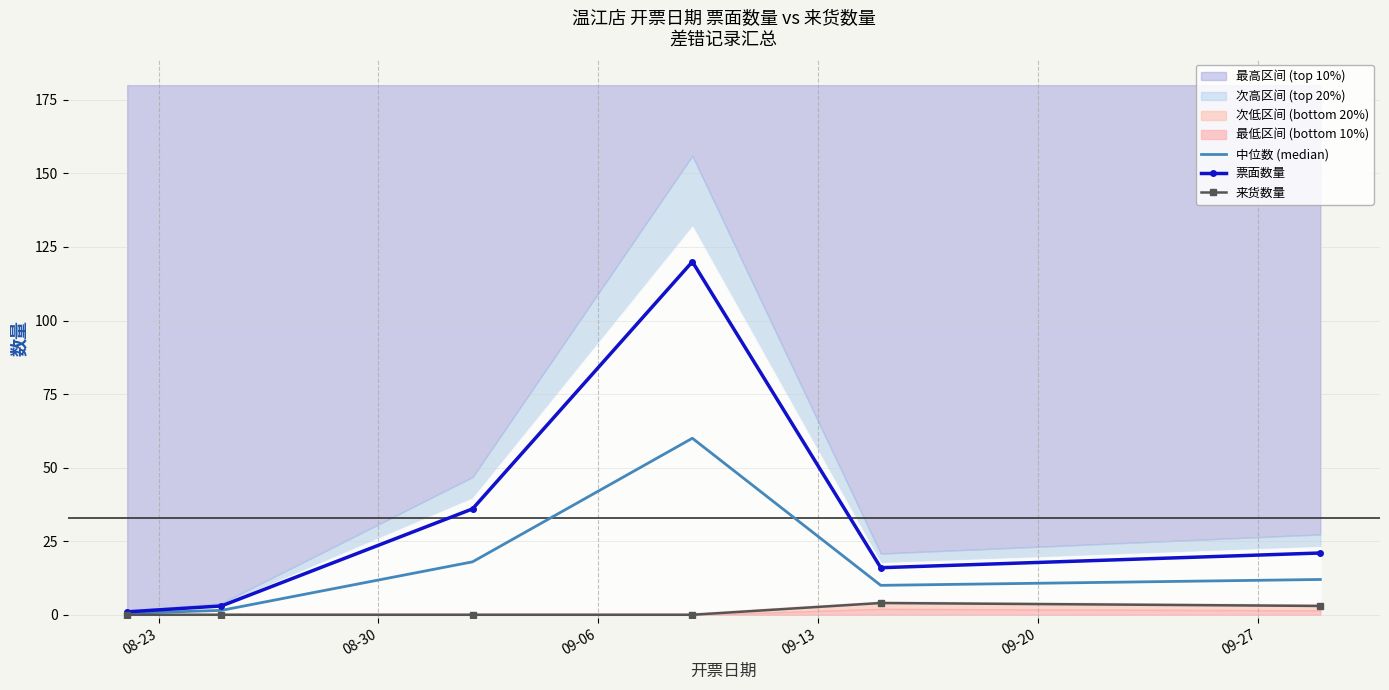

Which series changed the most between 08-23 and 09-20?

票面数量